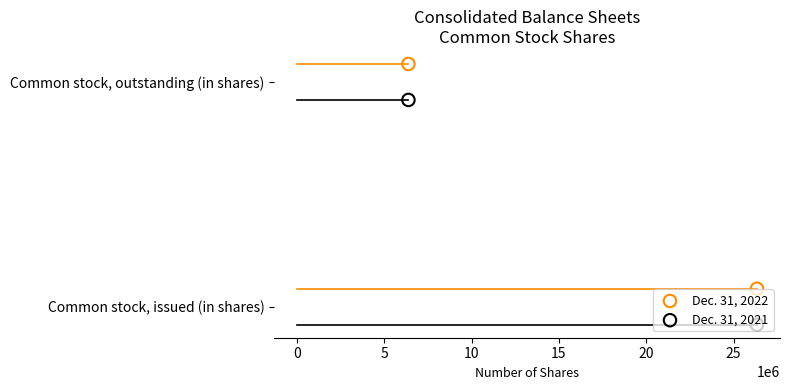

Which series reaches the minimum Y coordinate?

Dec. 31, 2021